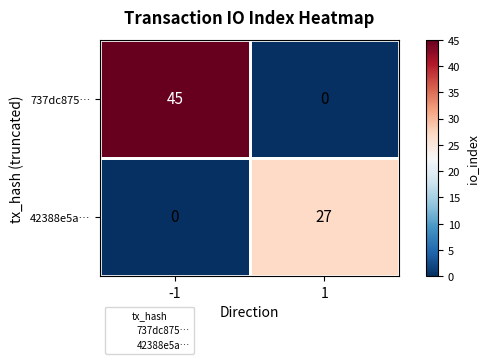

What is the difference between the 737dc875… values at -1 and 1?

45